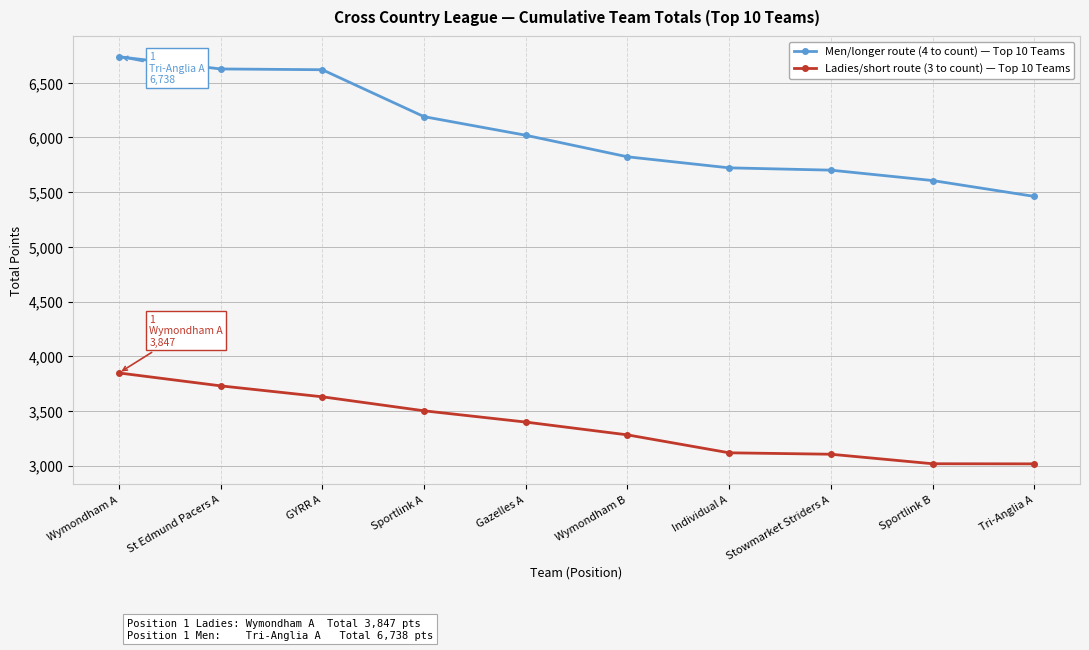

What is the value of the Men/longer route (4 to count) — Top 10 Teams point at the 9th from the left?

5606